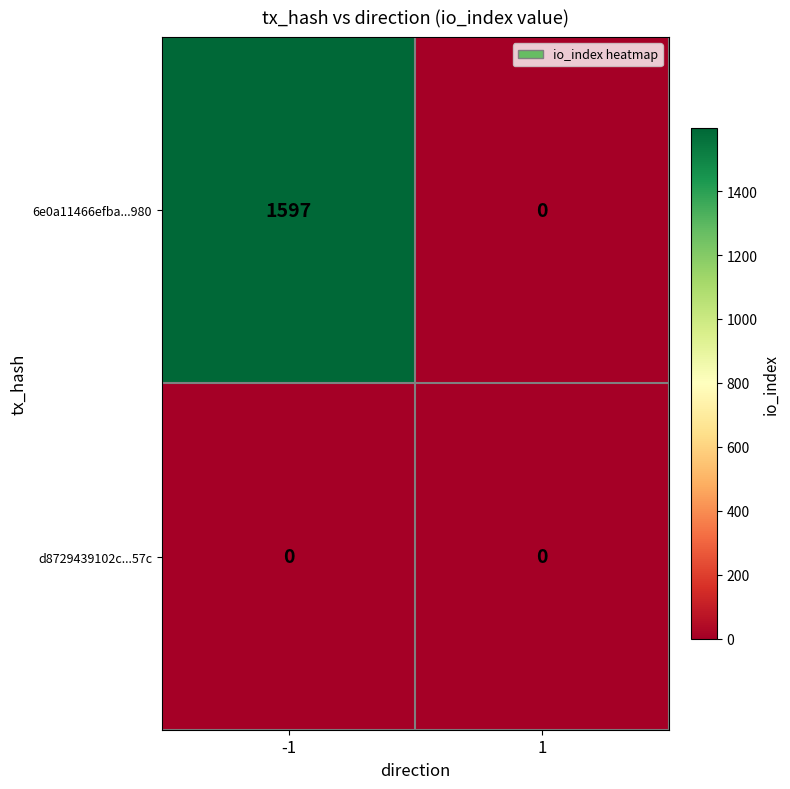

Reading left to right, list all the values displayed in this chart.

6e0a11466efba...980: -1=1597	1=0
d8729439102c...57c: -1=0	1=0